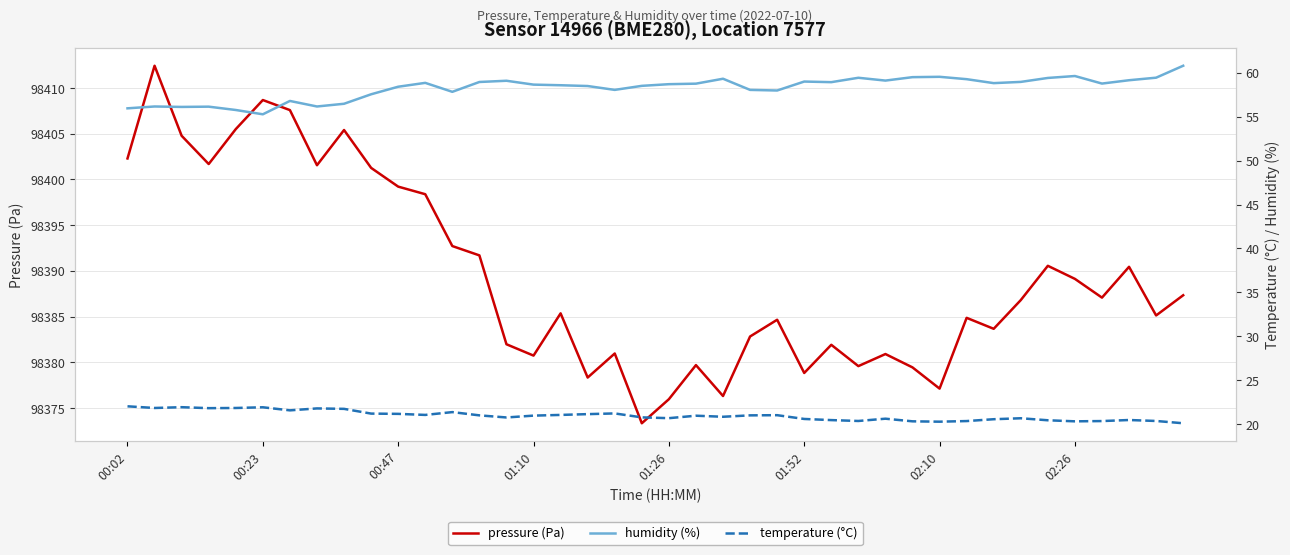

What is the minimum value for pressure (Pa)?

98373.3